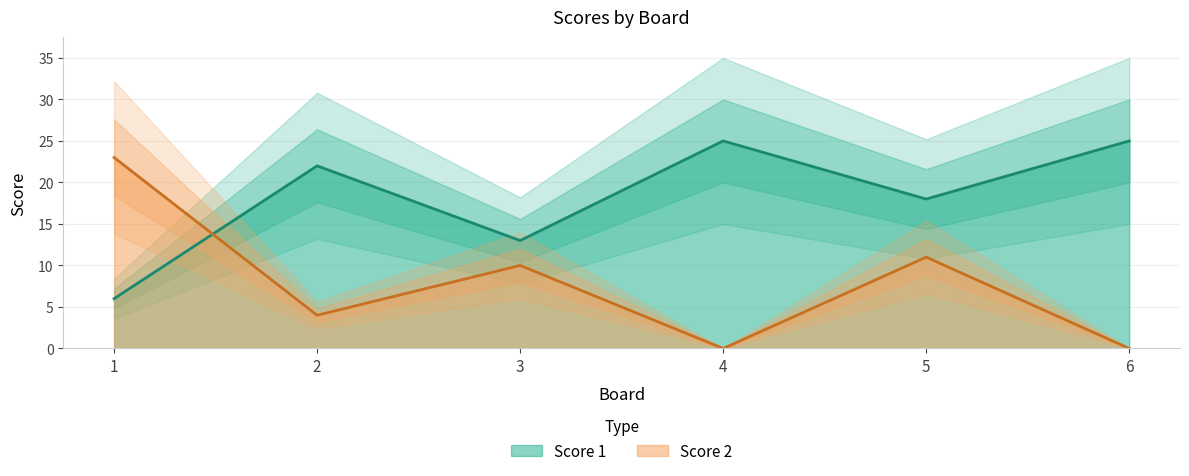

What is the value of the Score 2 point at the 2nd from the left?

4